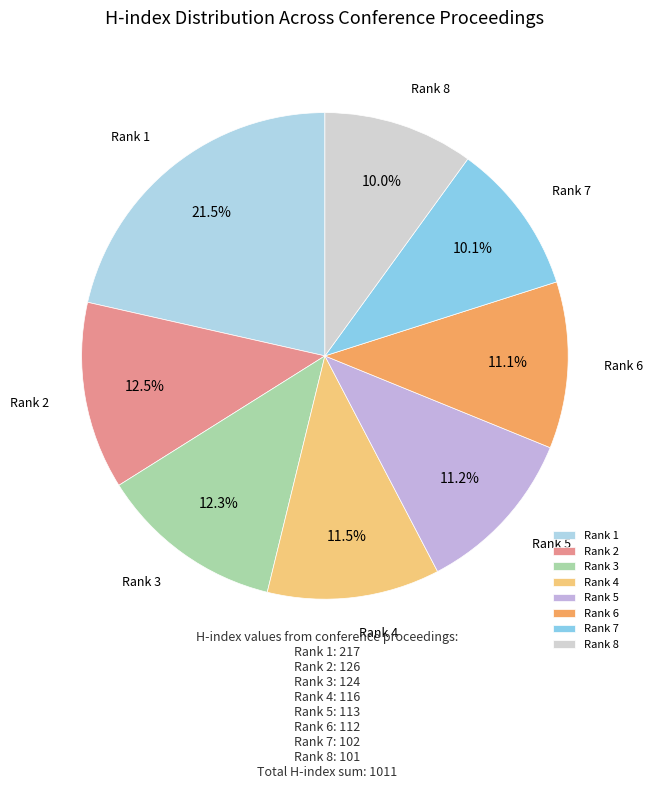

What is the largest slice in the pie chart?

Rank 1